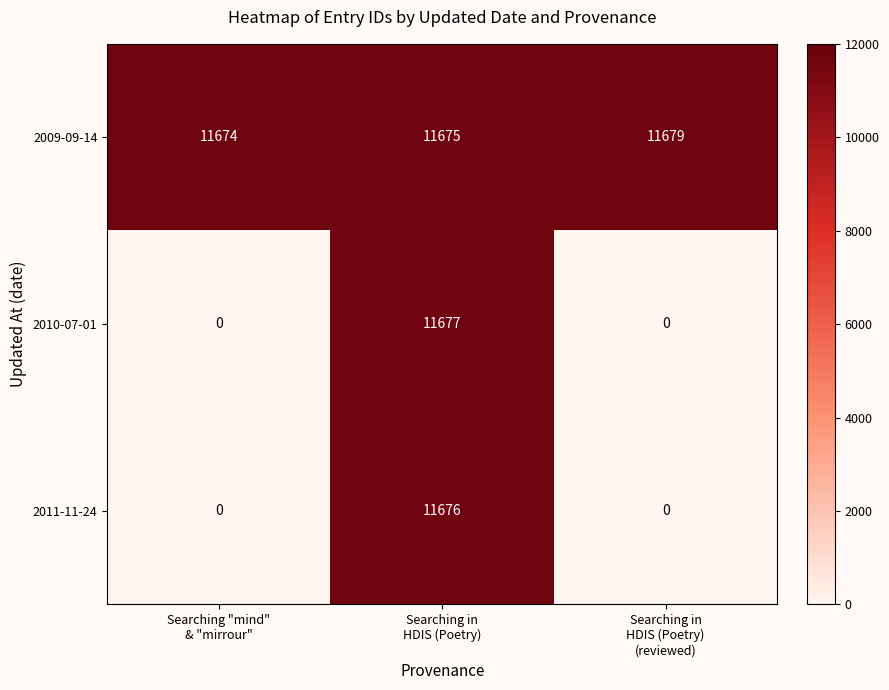

Reading left to right, extract all data points from this chart.

2009-09-14: 11674	11675	11679
2010-07-01: 0	11677	0
2011-11-24: 0	11676	0